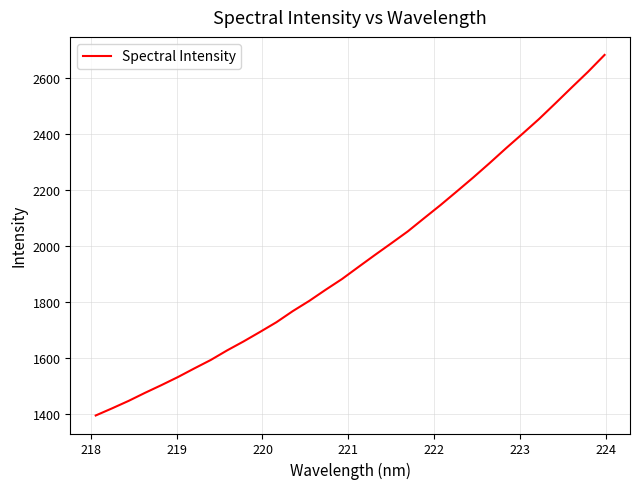

What is the smallest value displayed?

1394.3